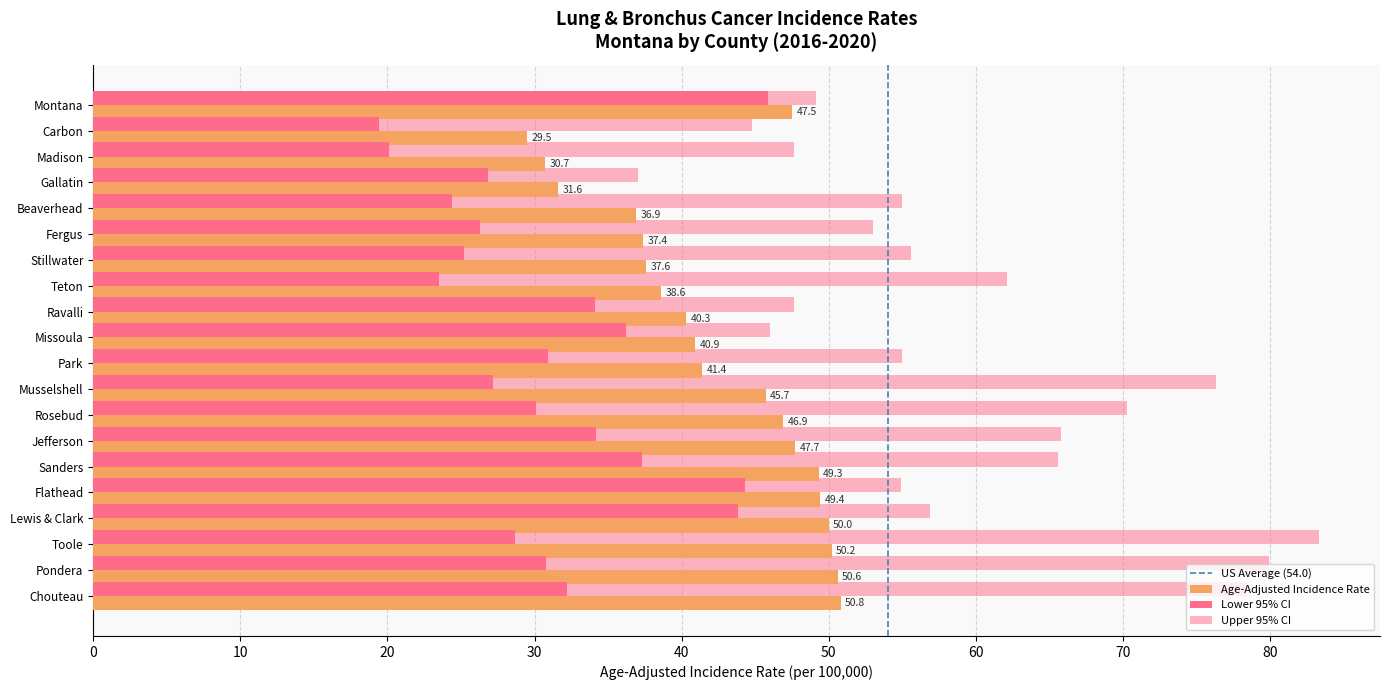

Is the value of Age-Adjusted Incidence Rate at Beaverhead greater than the value of Upper 95% CI at Fergus?

No